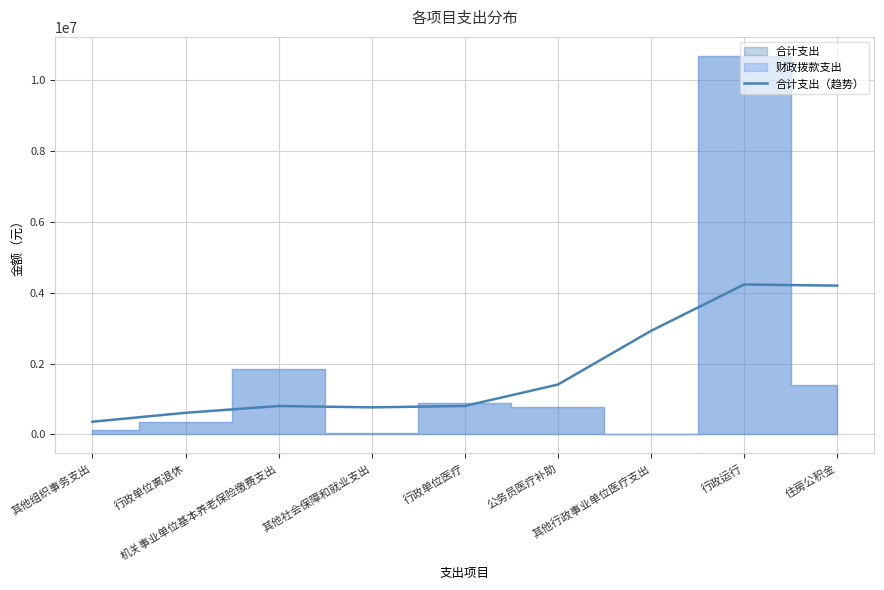

Rank the categories by value from highest to lowest.

行政运行, 住房公积金, 其他行政事业单位医疗支出, 公务员医疗补助, 行政单位医疗, 机关事业单位基本养老保险缴费支出, 其他社会保障和就业支出, 行政单位离退休, 其他组织事务支出